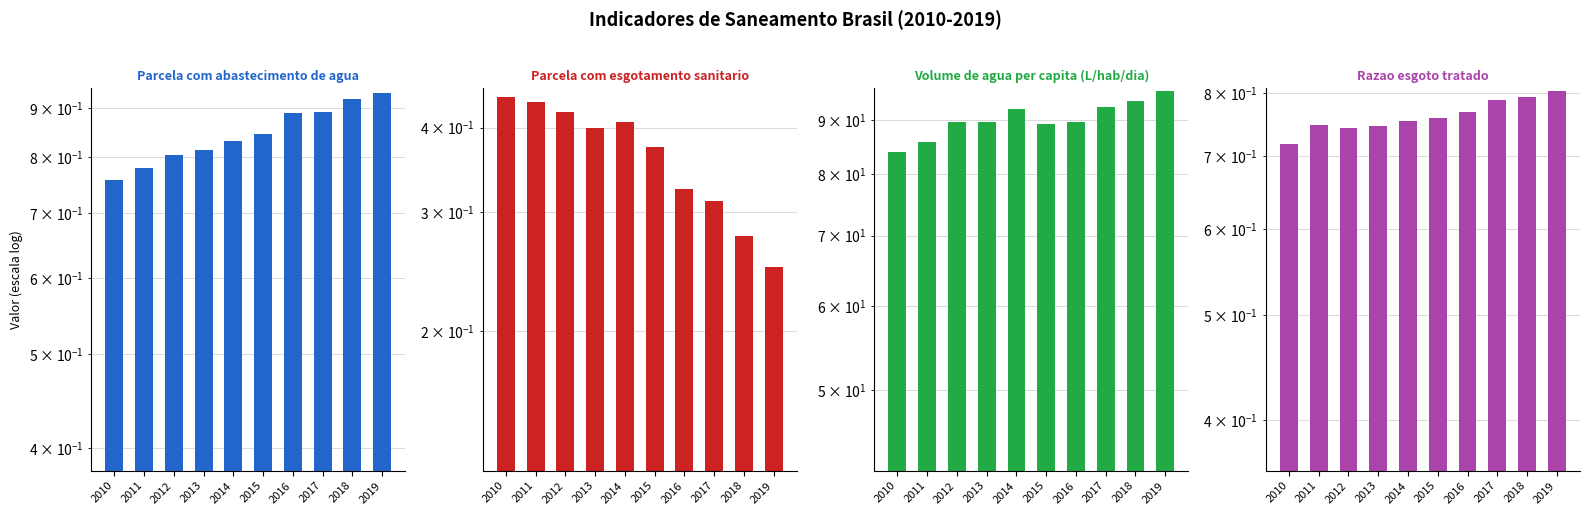

How many categories are shown in the chart?

10